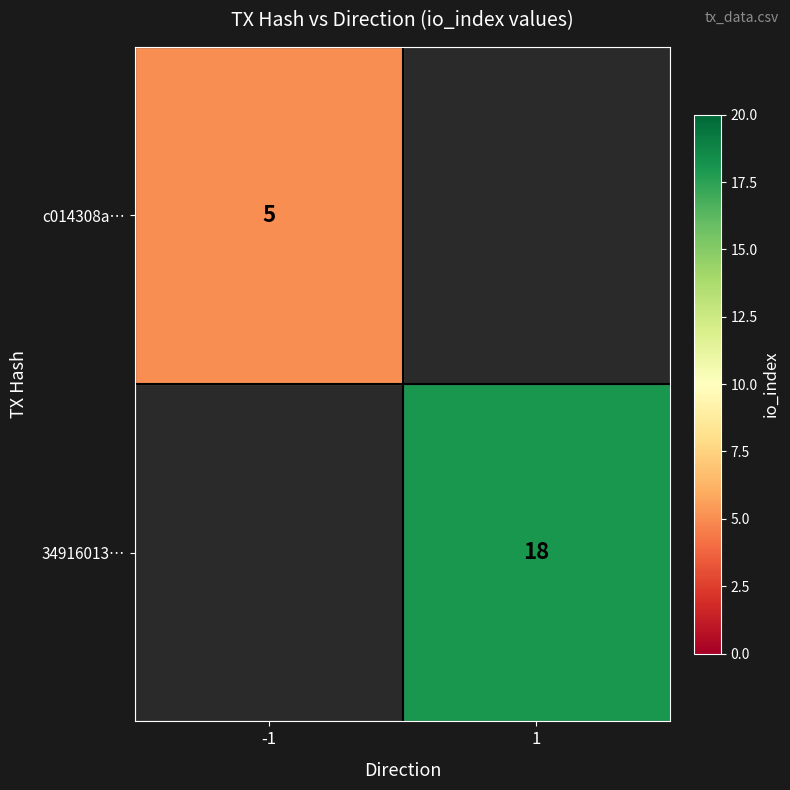

Which has a higher value, -1 or 1?

1